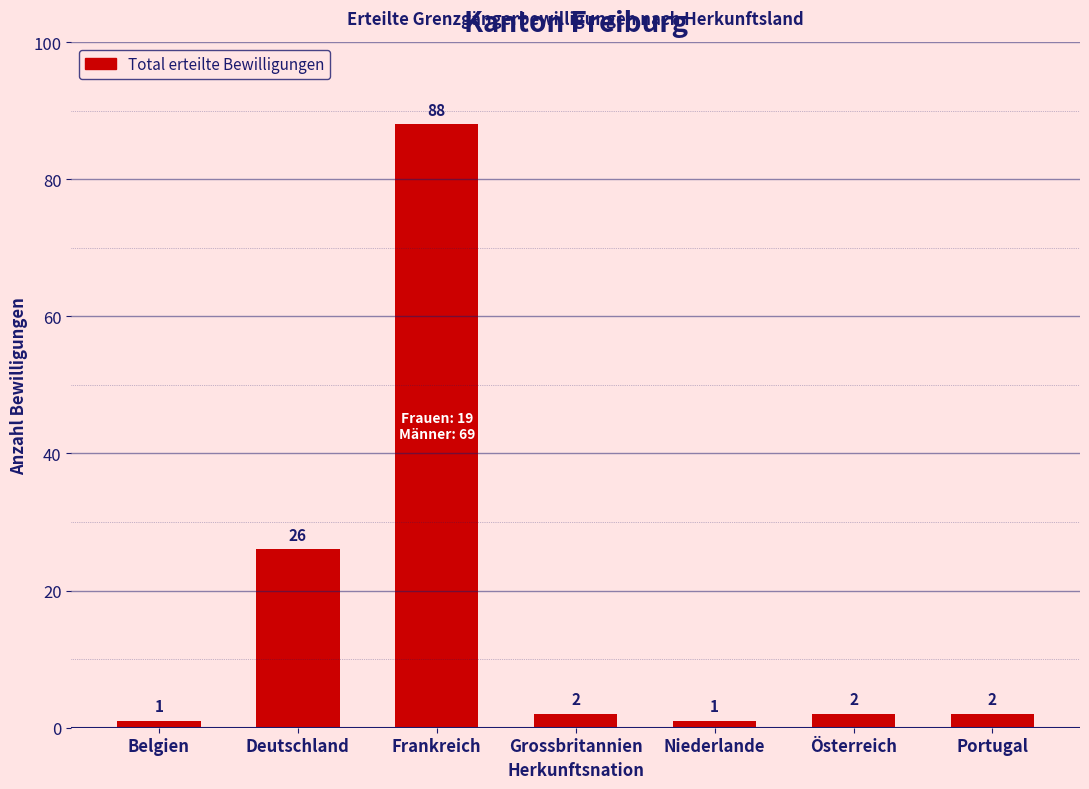

Which category has the highest value across all series?

Frankreich